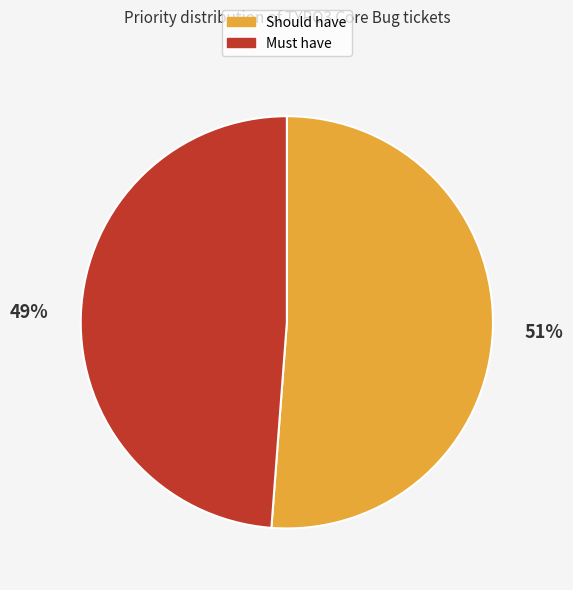

Does any single category account for the majority?

Yes